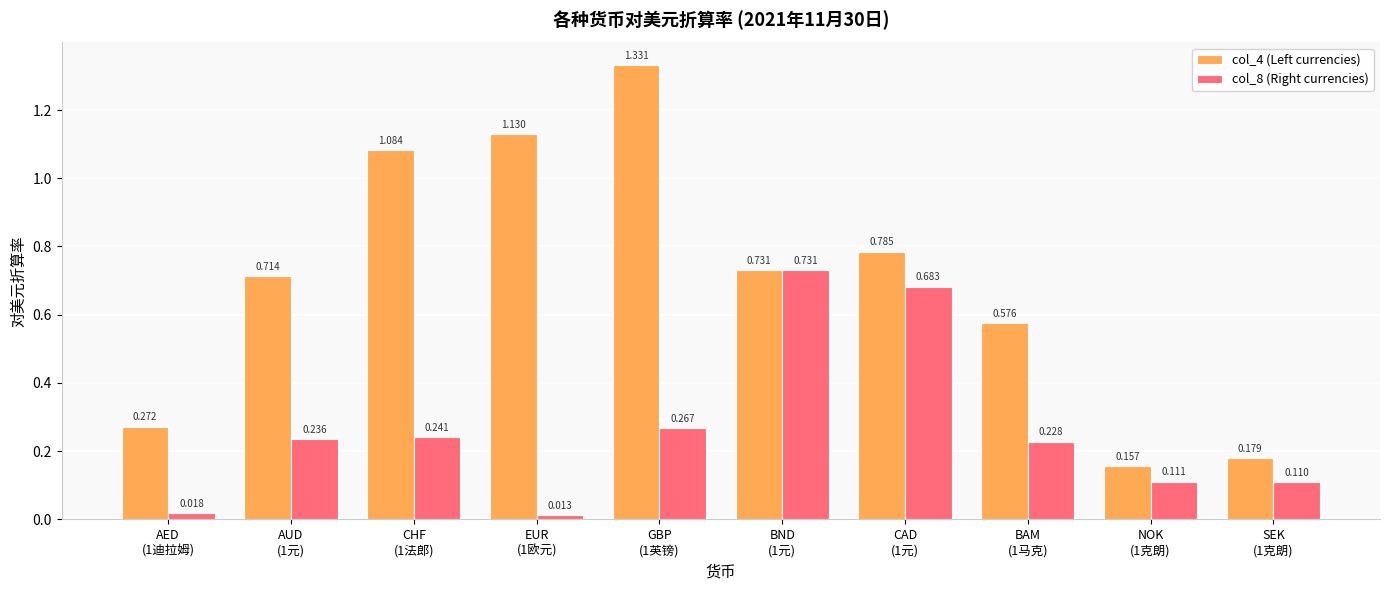

Rank the series by their maximum value, from lowest to highest.

col_8 (Right currencies), col_4 (Left currencies)